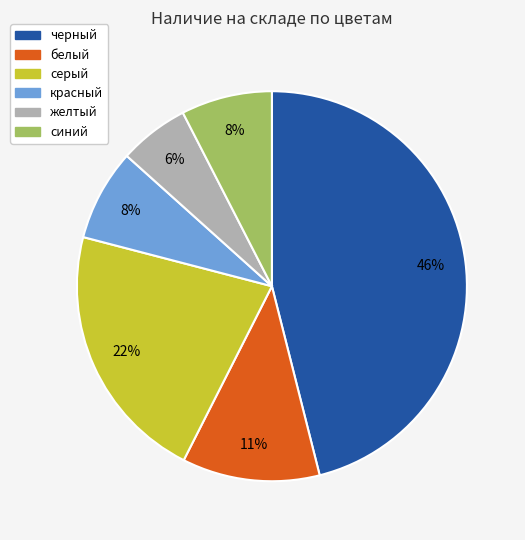

Does белый represent more than half of the total?

No